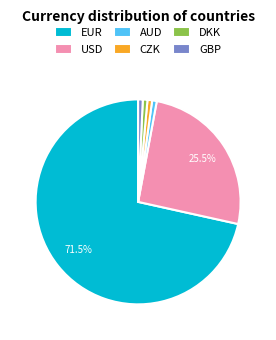

Is it true that DKK is 6% of the pie?

False